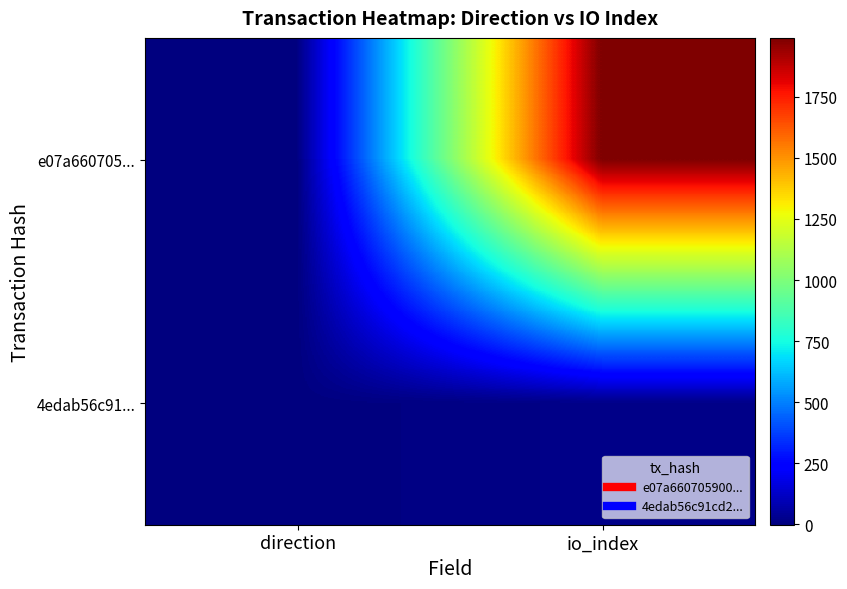

At io_index, list the series in order from largest to smallest.

e07a660705..., 4edab56c91...